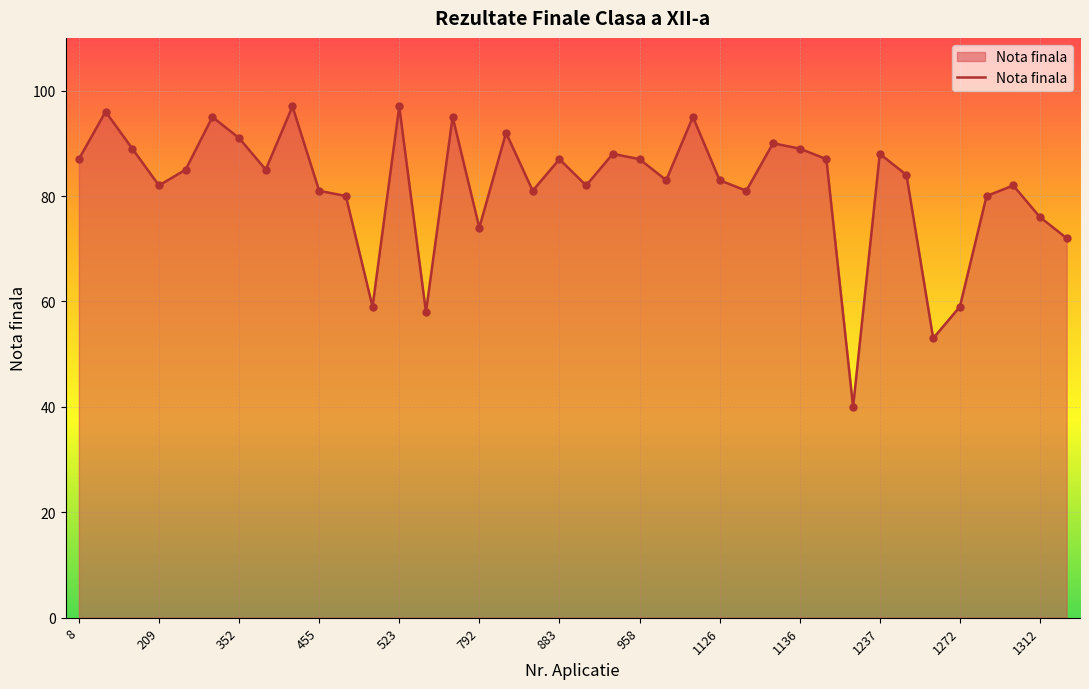

What is the greatest value displayed?

97